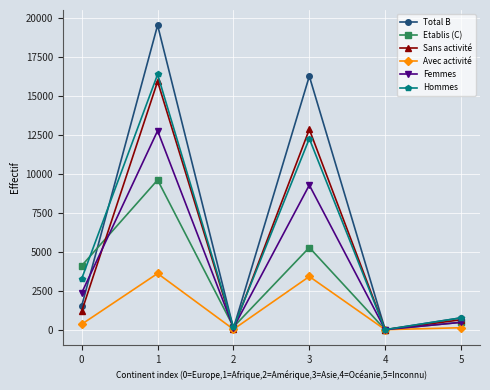

What is the sum of all Etablis (C) values?

19630